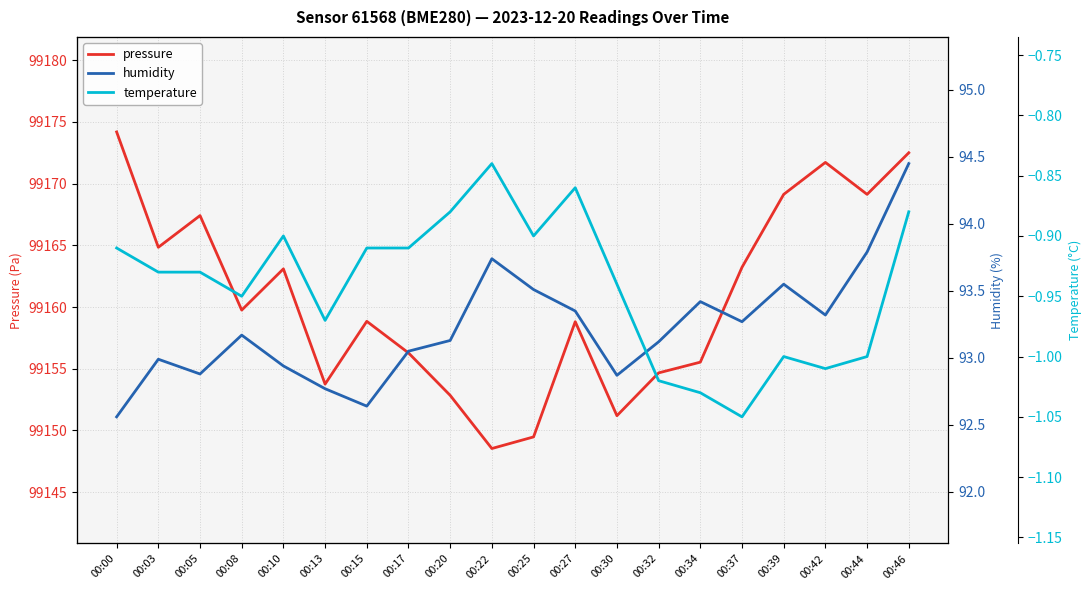

Is this an area chart (filled region under the line)?

No